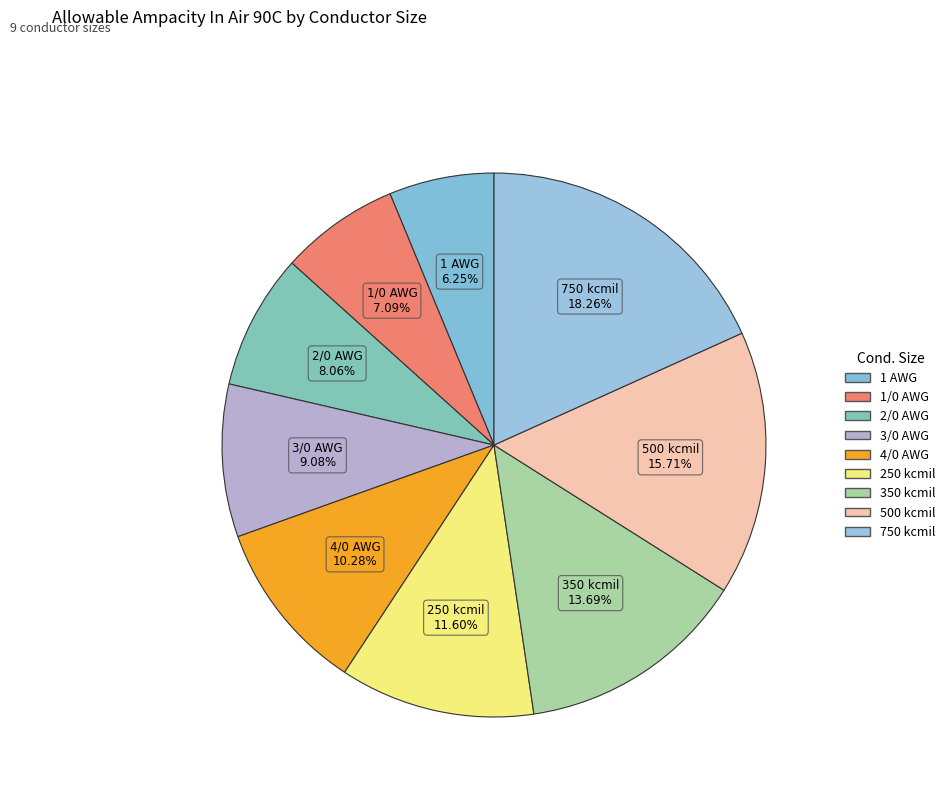

How many slices are in this pie chart?

9